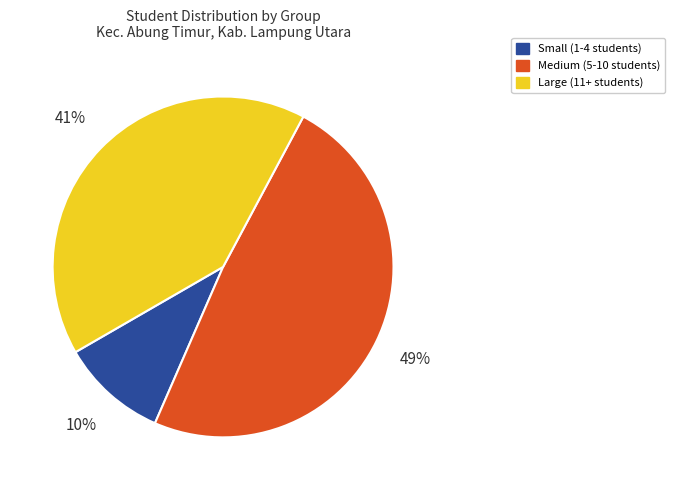

To the nearest percent, what is the difference between the largest and smallest slice percentages?

39%